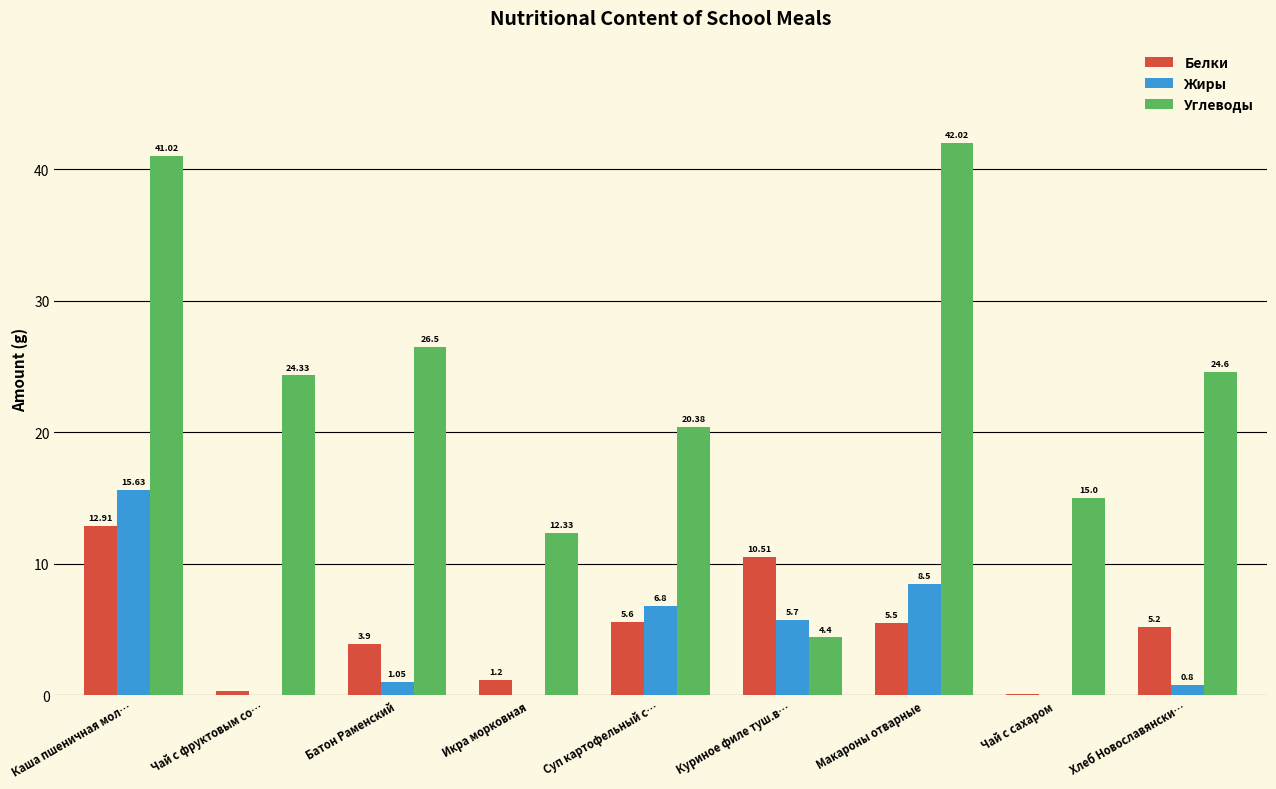

What is the sum of all Белки values?

45.2